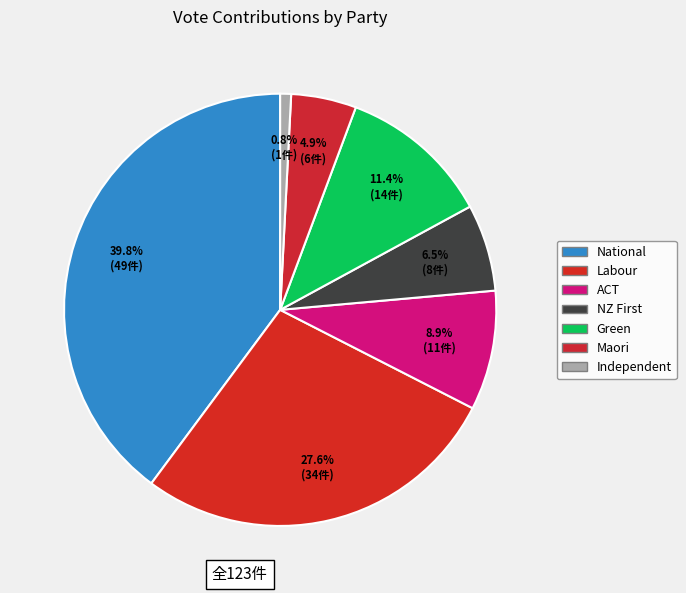

What is the largest slice in the pie chart?

National